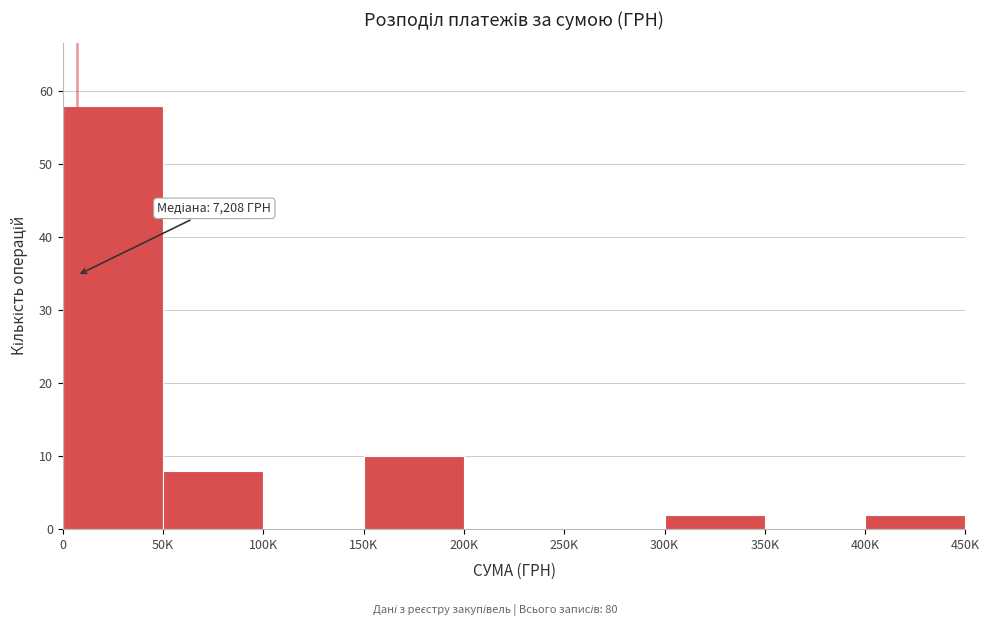

Reading left to right, transcribe all the data shown in this chart.

0=58	50K=8	100K=0	150K=10	200K=0	250K=0	300K=2	350K=0	400K=2